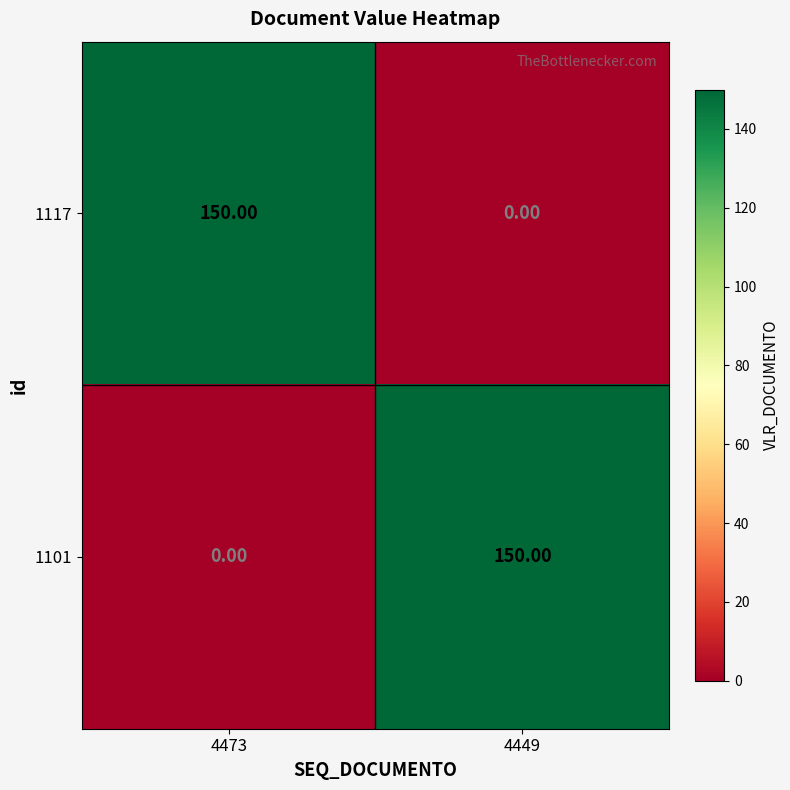

How many series are shown in this chart?

2